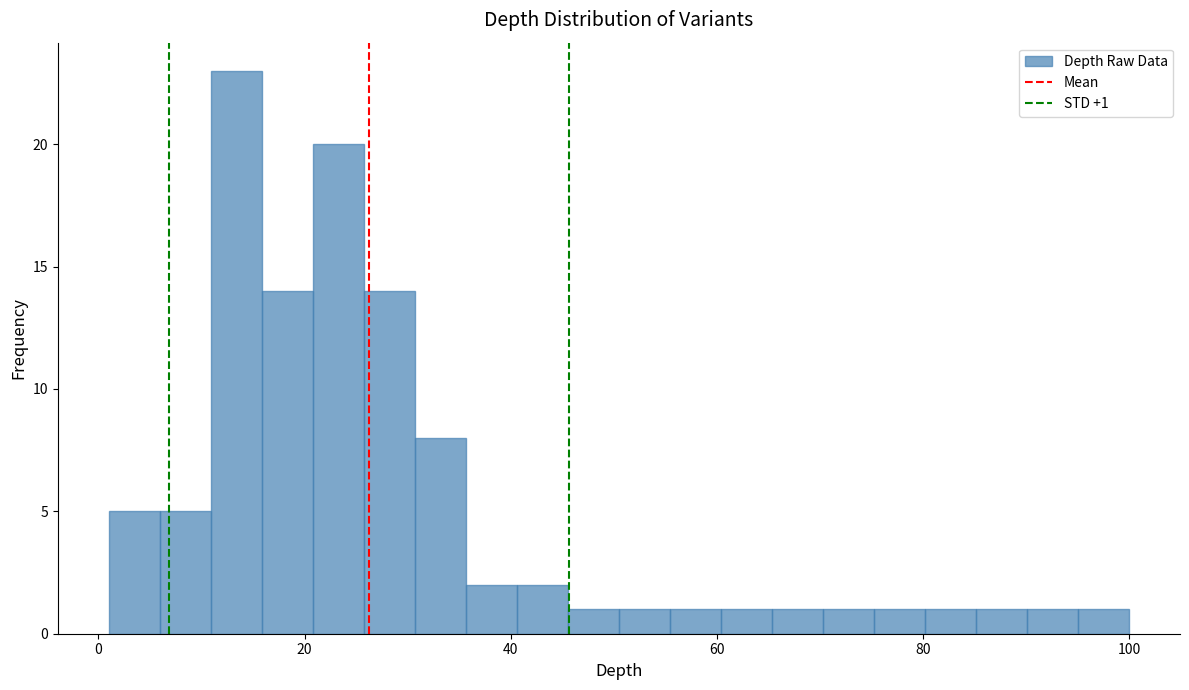

Read against the x-axis, roughly where is the centre of the tallest bar?

14